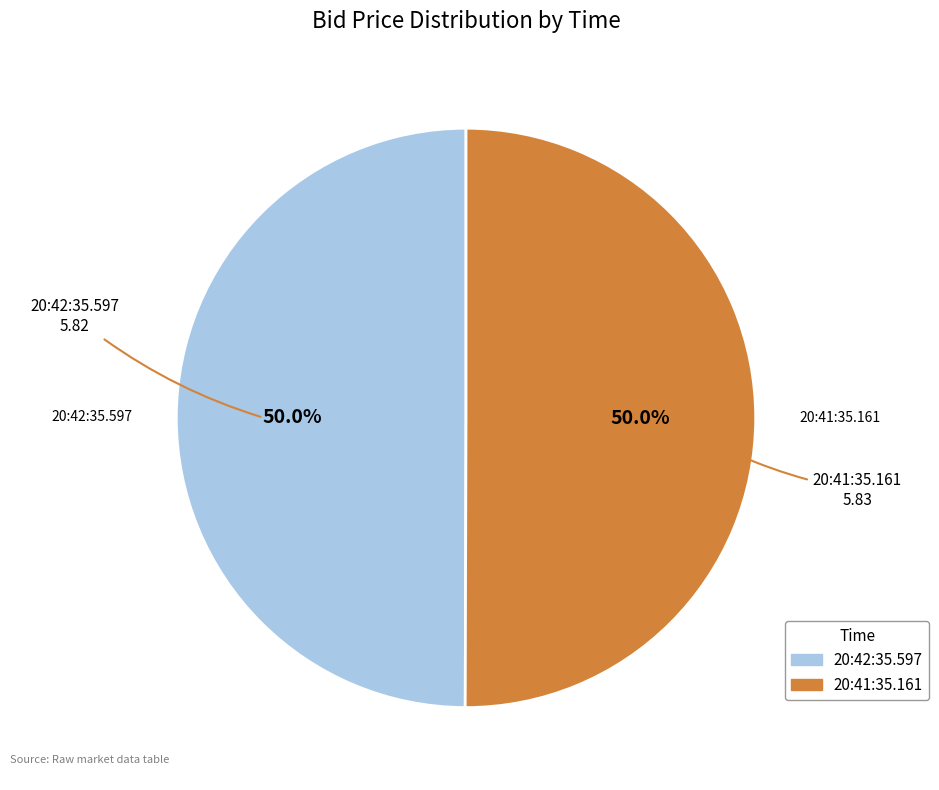

Approximately how many times larger is the value at 20:41:35.161 compared to 20:42:35.597?

1.0